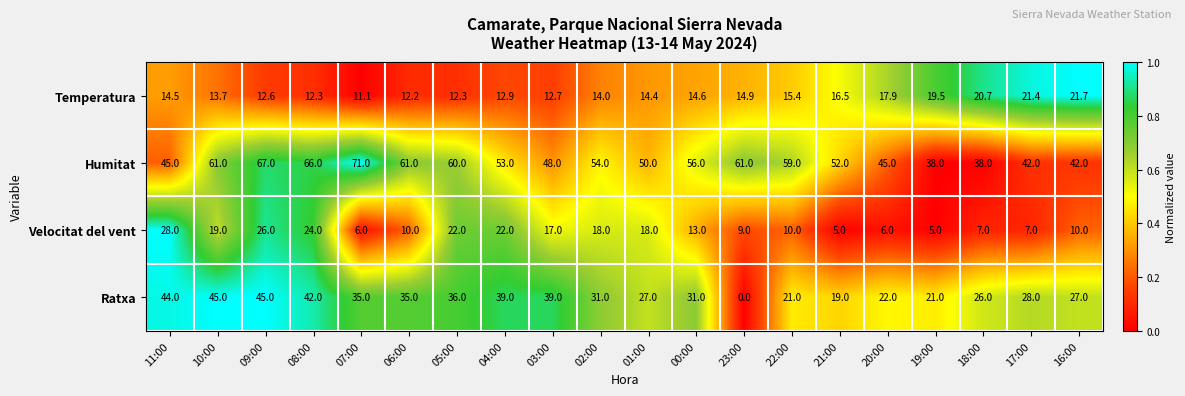

True or false: Humitat has a value of 71.0 at 07:00.

True